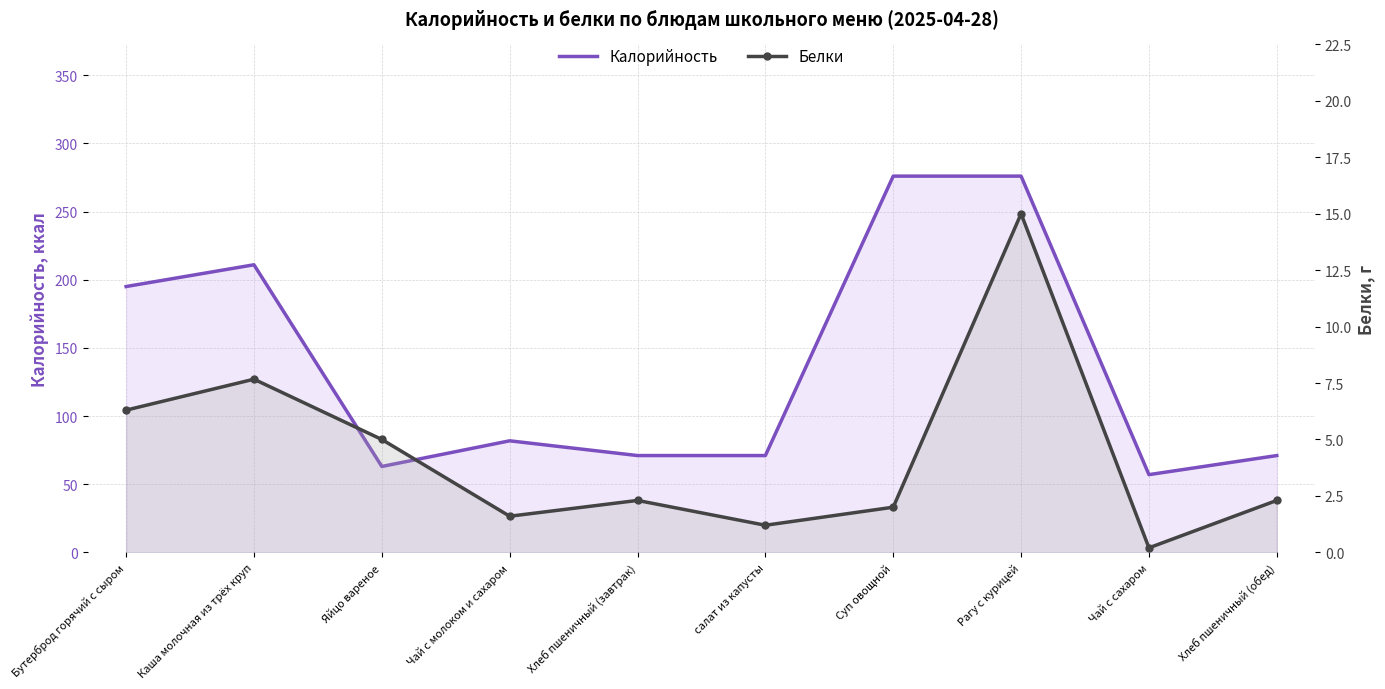

Read the Калорийность value at Чай с сахаром.

57.0